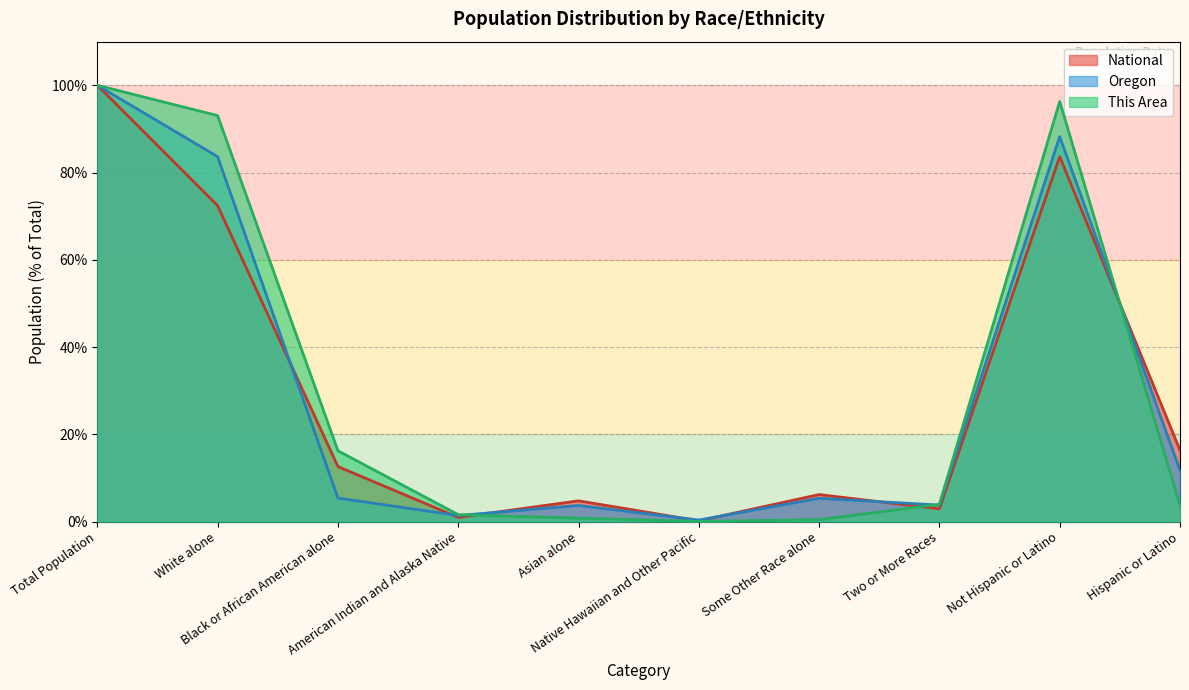

What is the sum of the National values at Total Population and Asian alone?

104.8